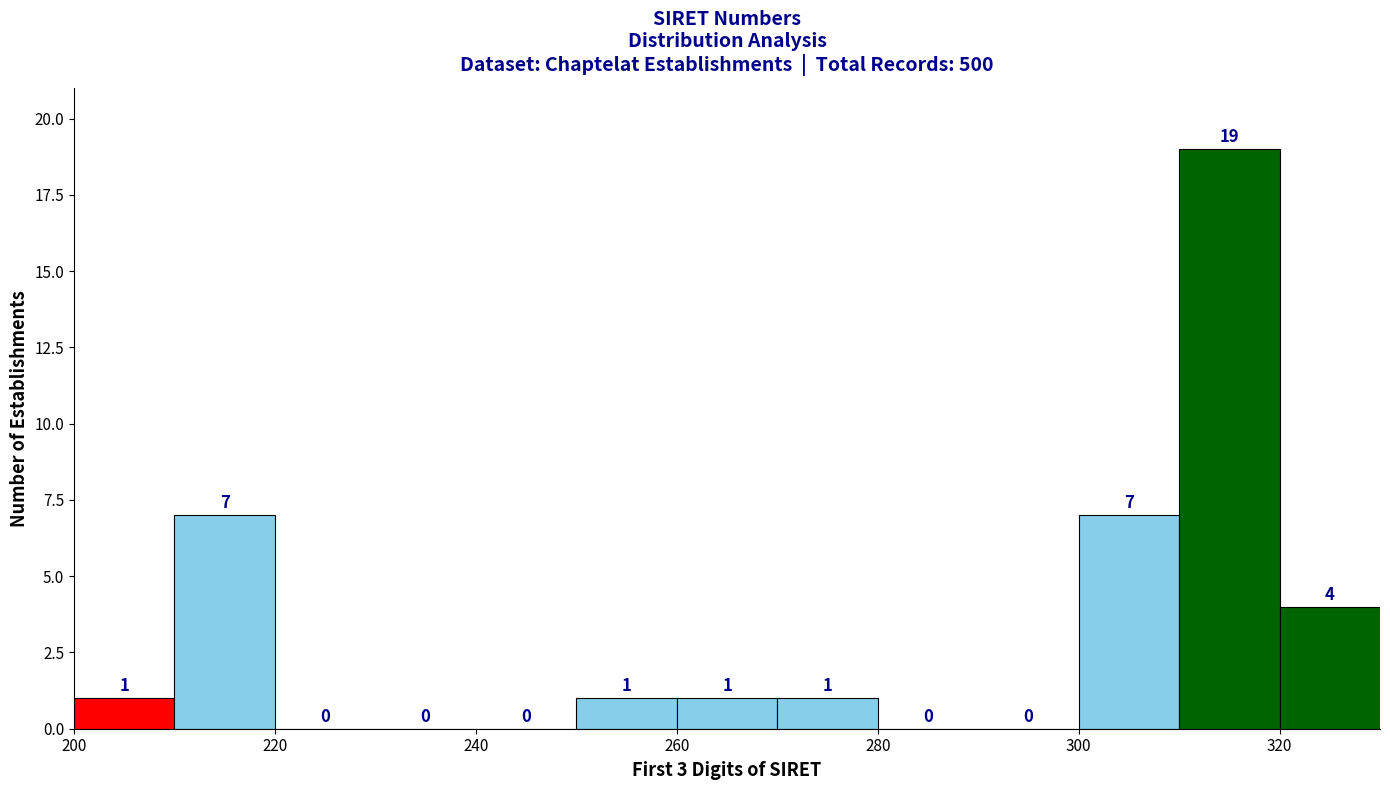

What is the height of the bar covering 260 to 270 on the x-axis?

1